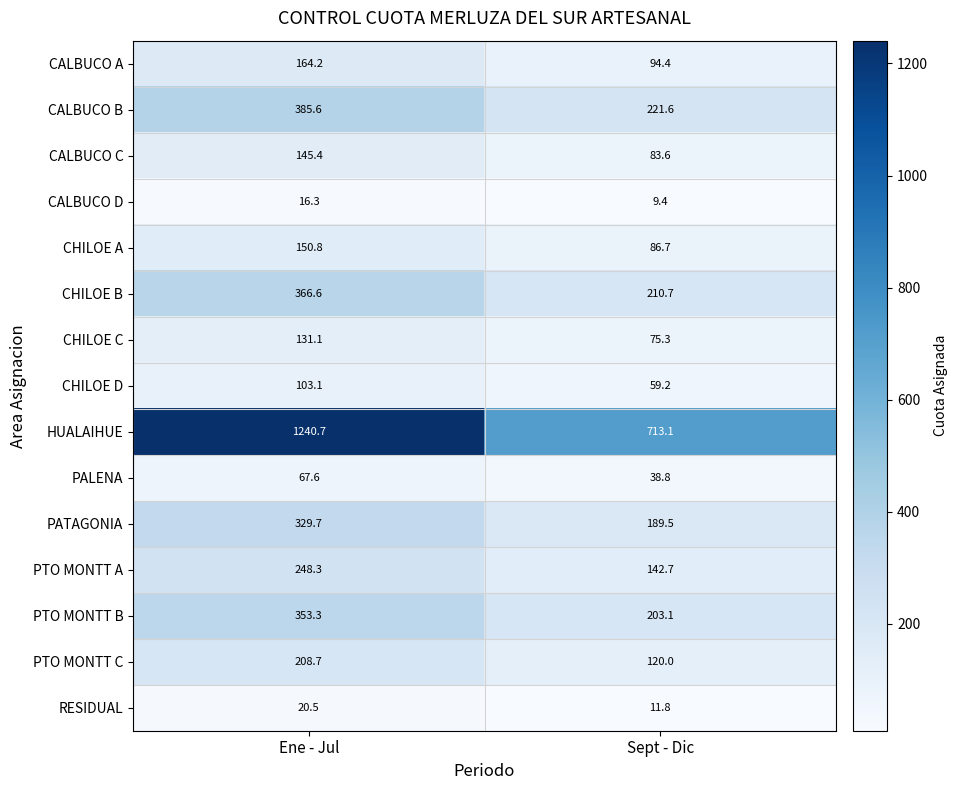

How many series are shown in this chart?

15